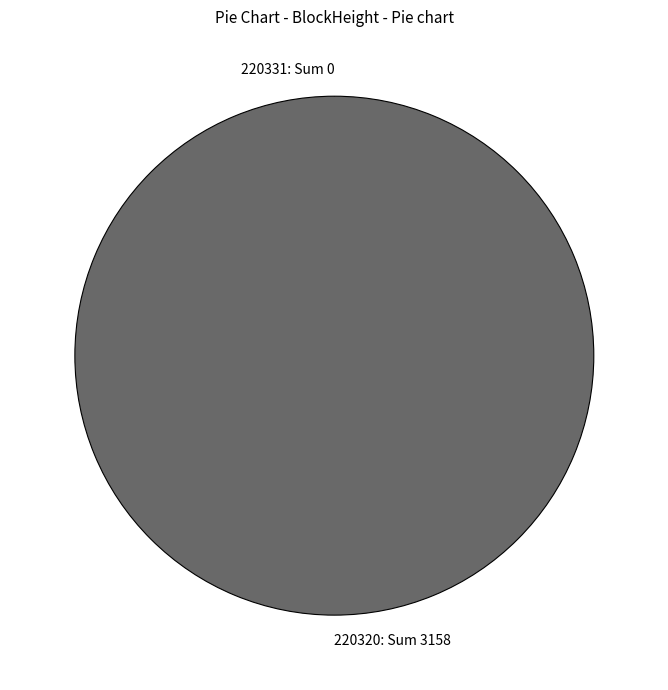

To the nearest percent, what is the difference between the largest and smallest slice percentages?

100%